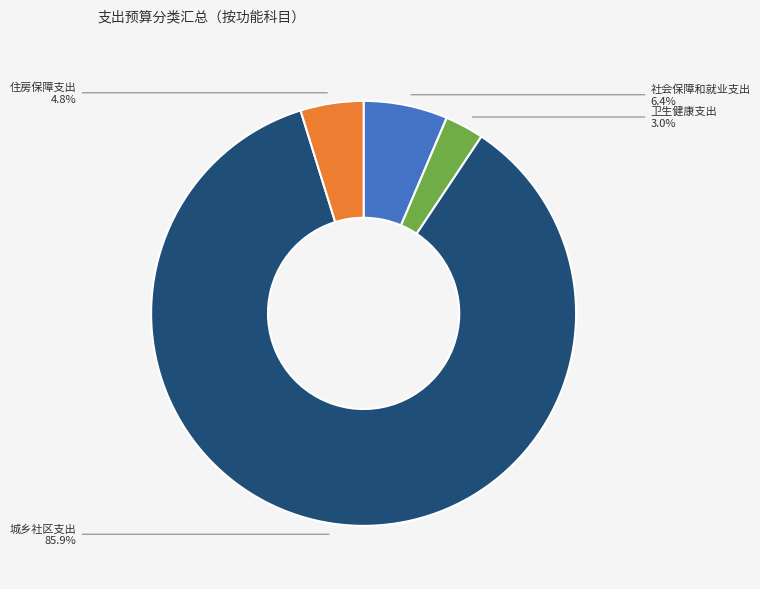

Does any single category account for the majority?

Yes